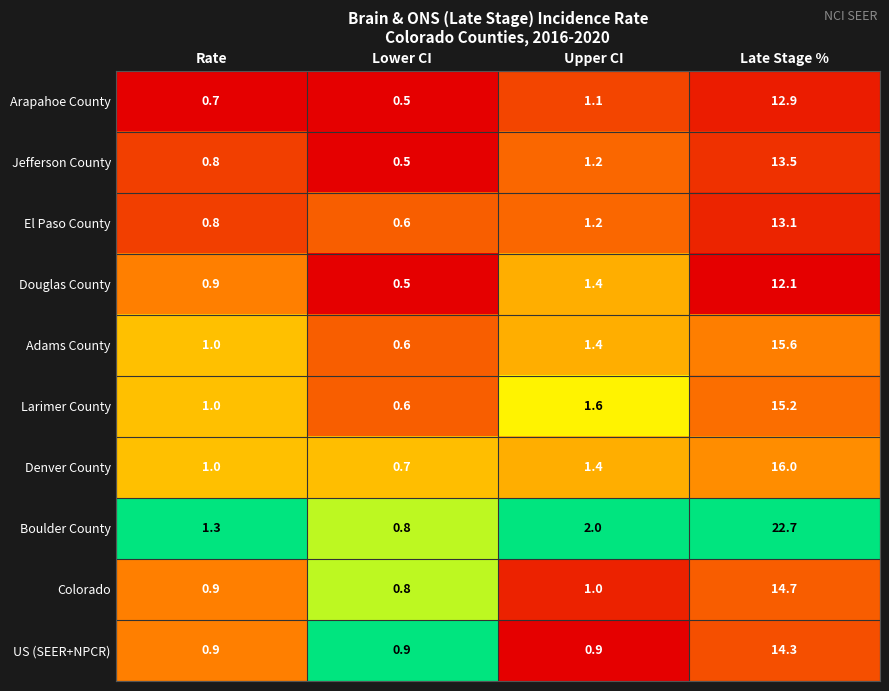

Read the Denver County value at Late Stage %.

16.0